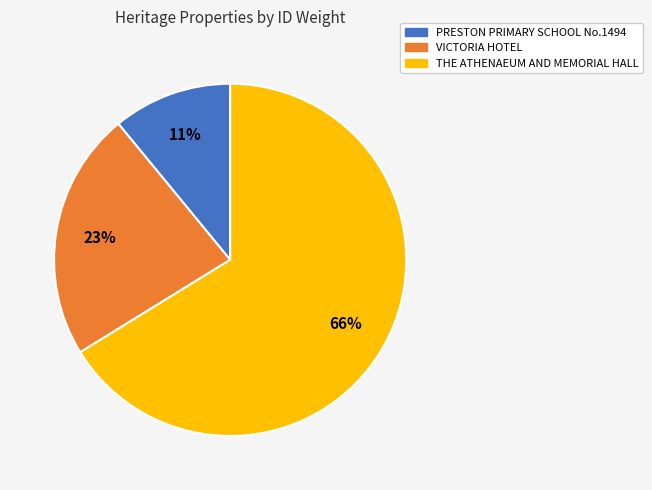

What is the ratio of the value at VICTORIA HOTEL to the value at PRESTON PRIMARY SCHOOL No.1494?

2.1